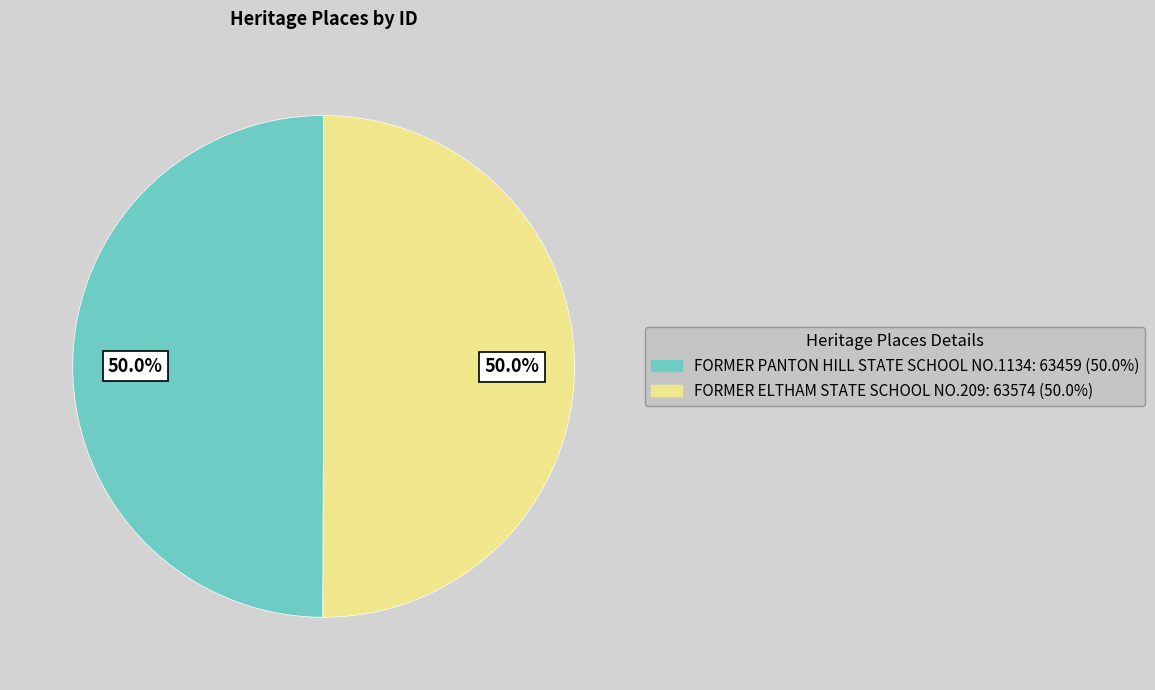

What percentage do FORMER PANTON HILL STATE SCHOOL NO.1134: 63459 (50.0%) and FORMER ELTHAM STATE SCHOOL NO.209: 63574 (50.0%) together represent?

100.0%